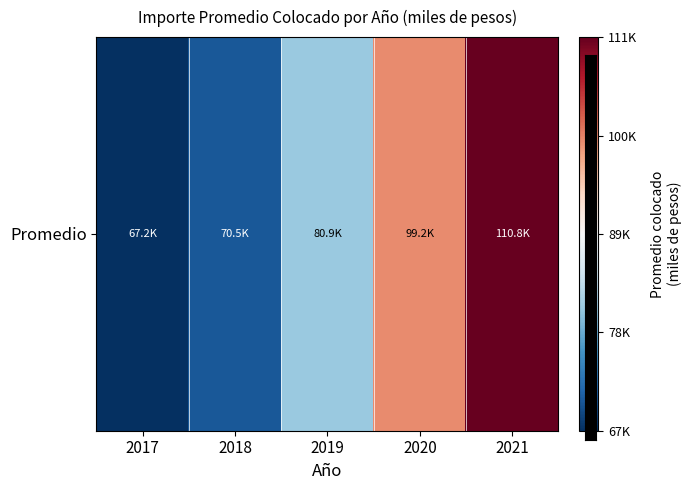

What is the maximum value shown in the chart?

110771.3